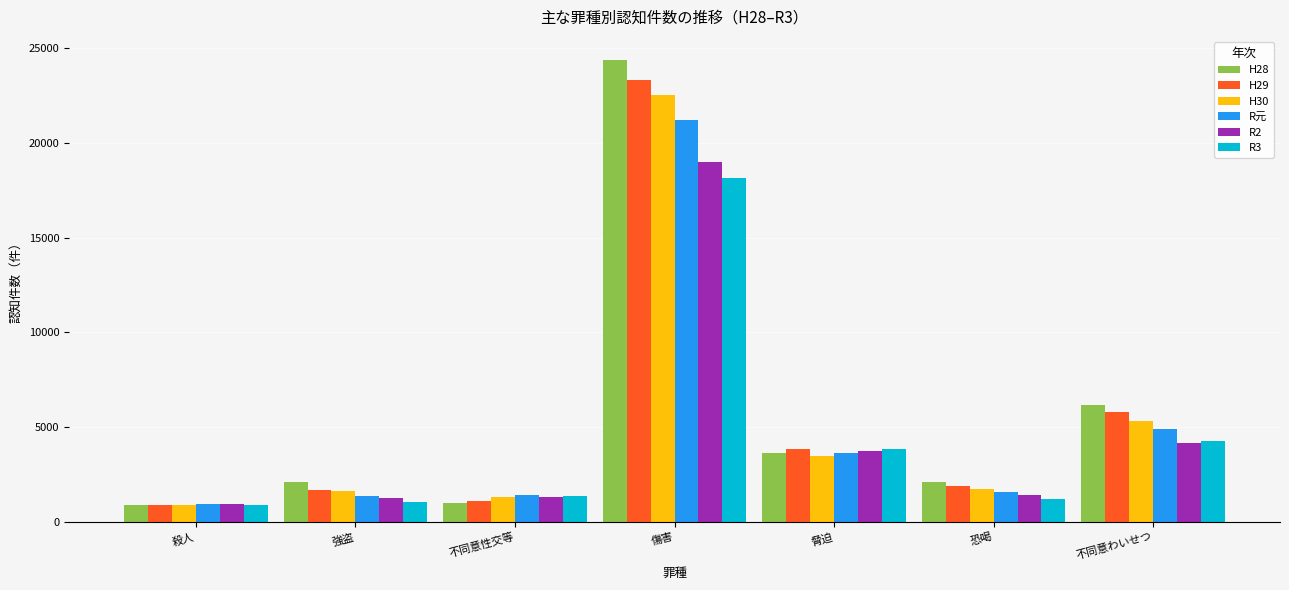

At which label is H30 closest to 11714?

不同意わいせつ